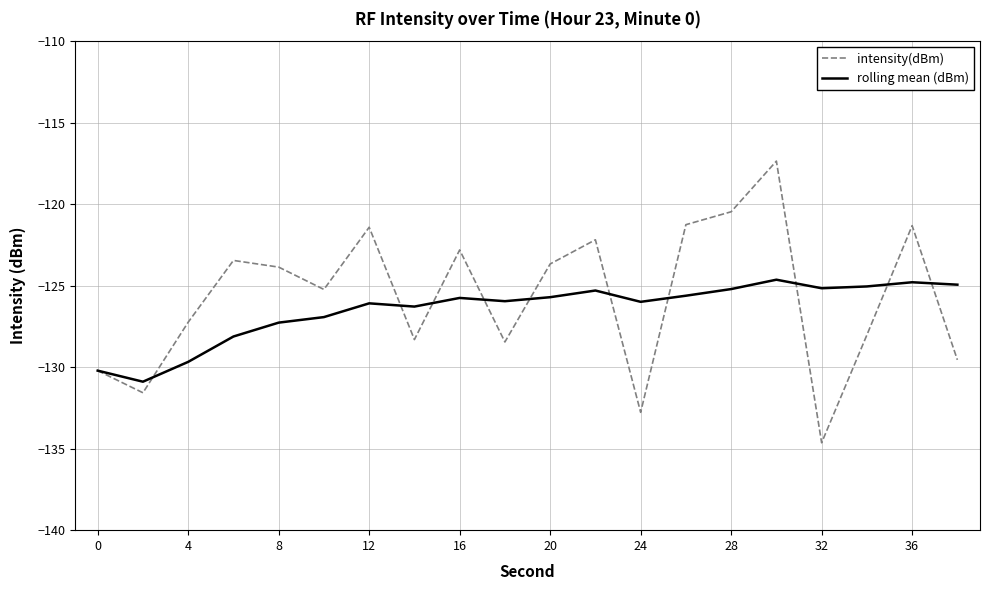

Which series has the widest spread of values?

intensity(dBm)